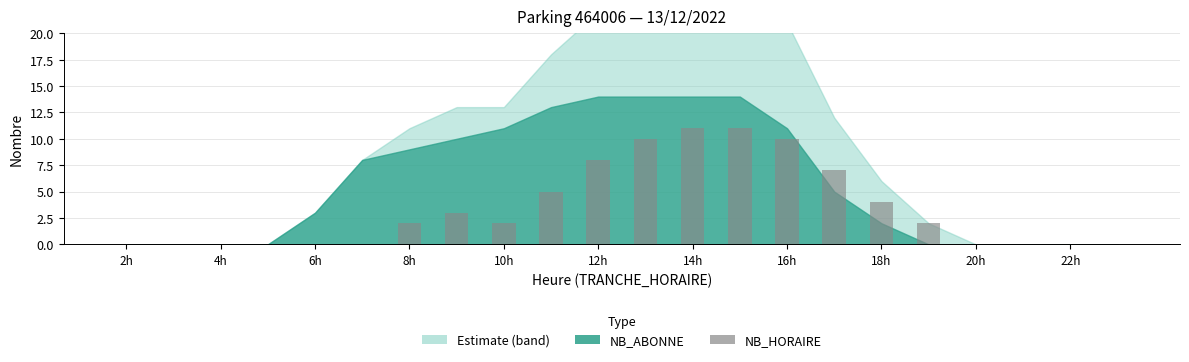

What is the greatest value displayed?

11